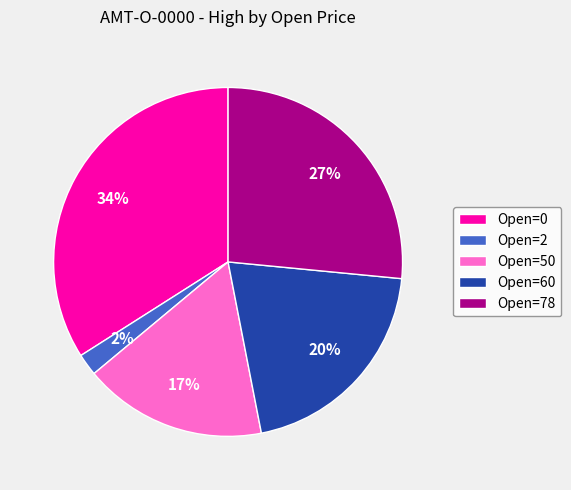

Count the number of slices in the pie.

5